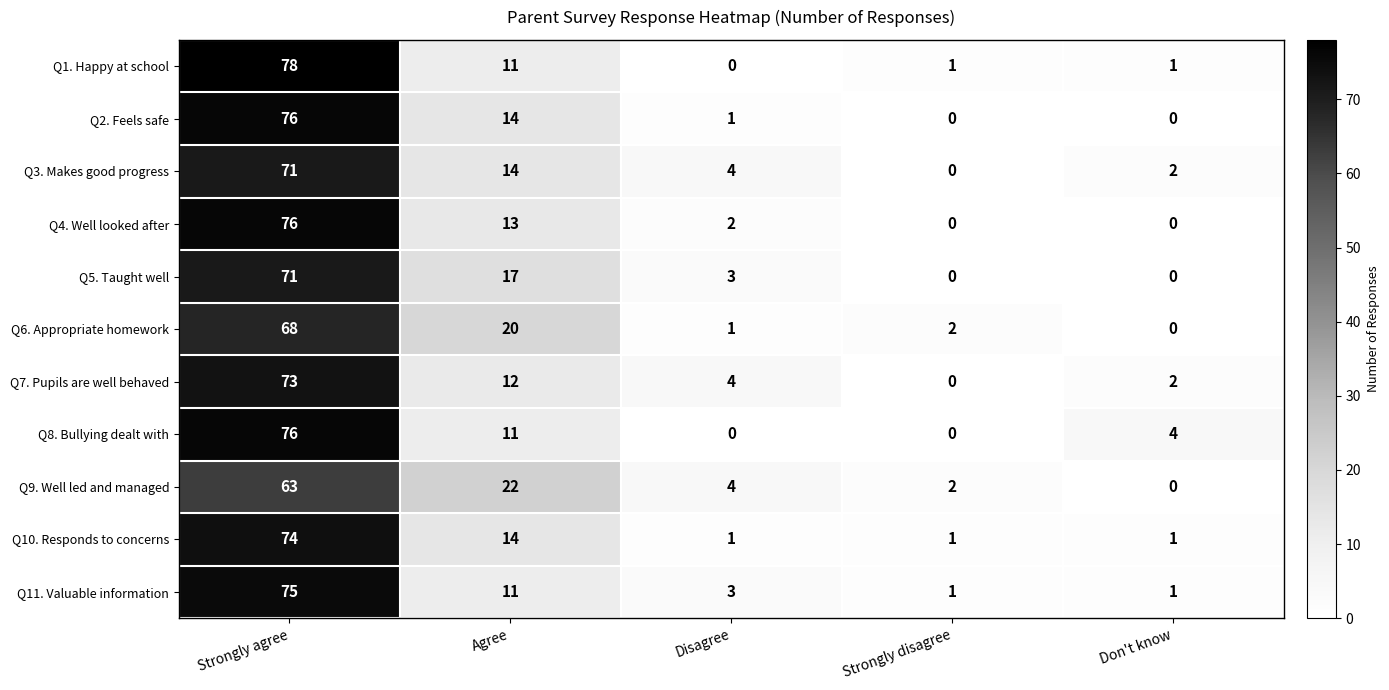

True or false: Q2. Feels safe has a value of -37 at Don't know.

False